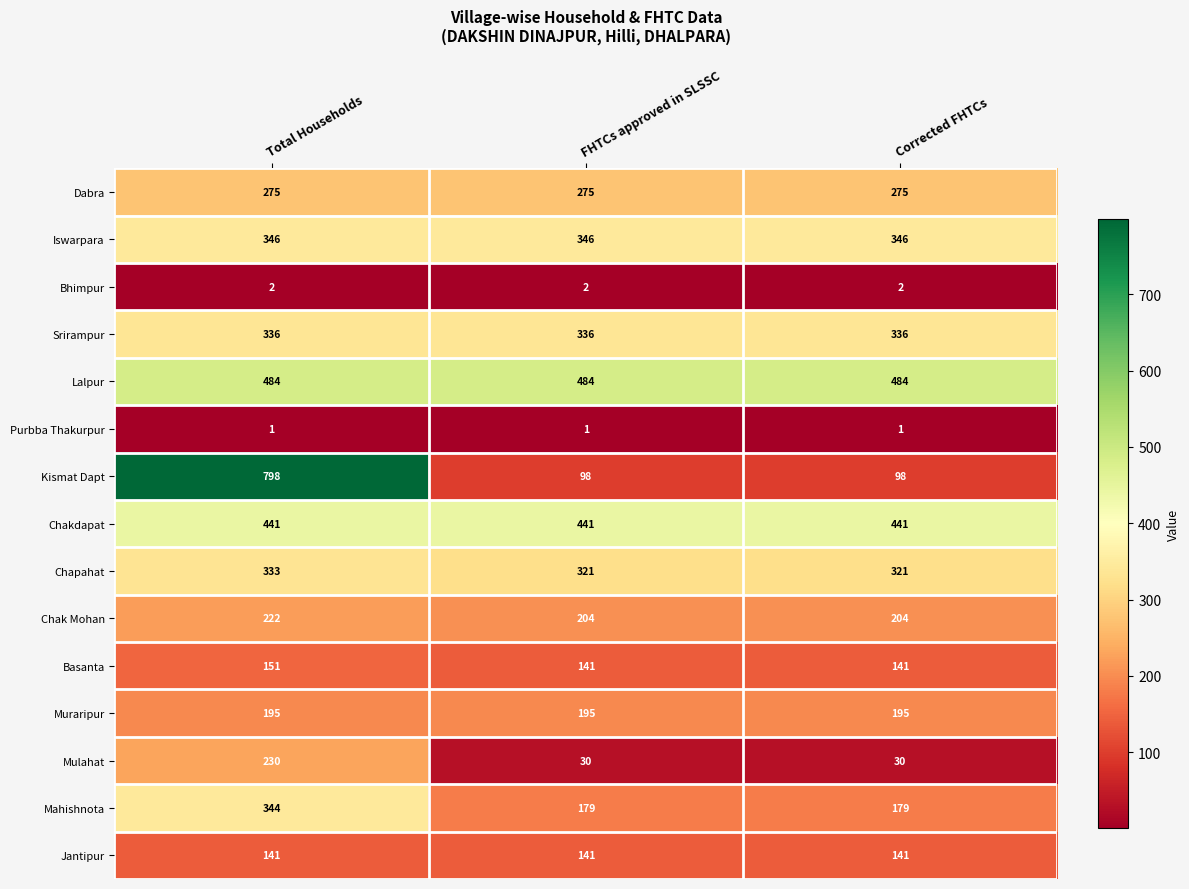

What is the total value across all series at Corrected FHTCs?

3194